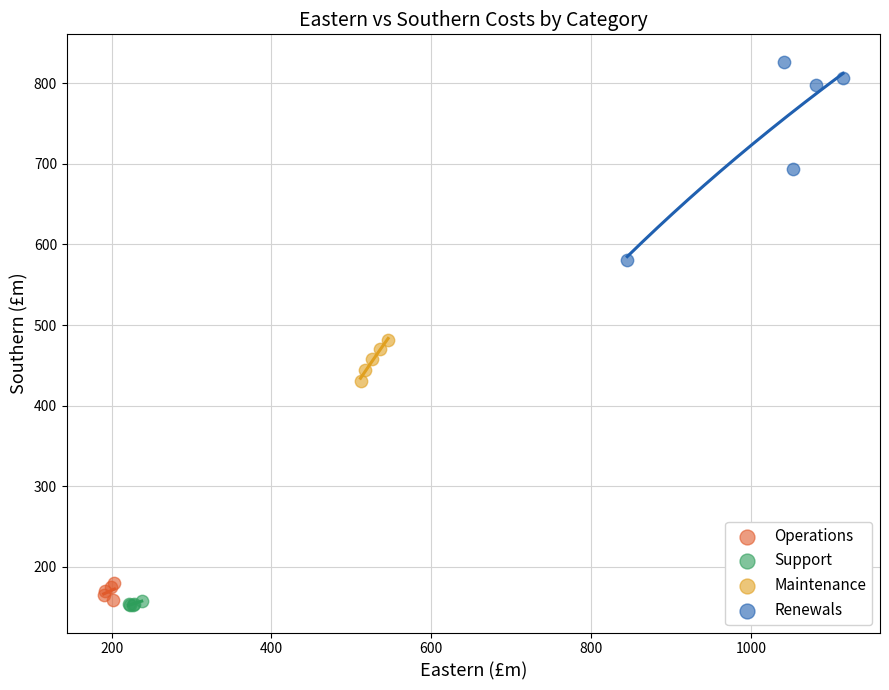

Which series contains the highest Y value?

Renewals